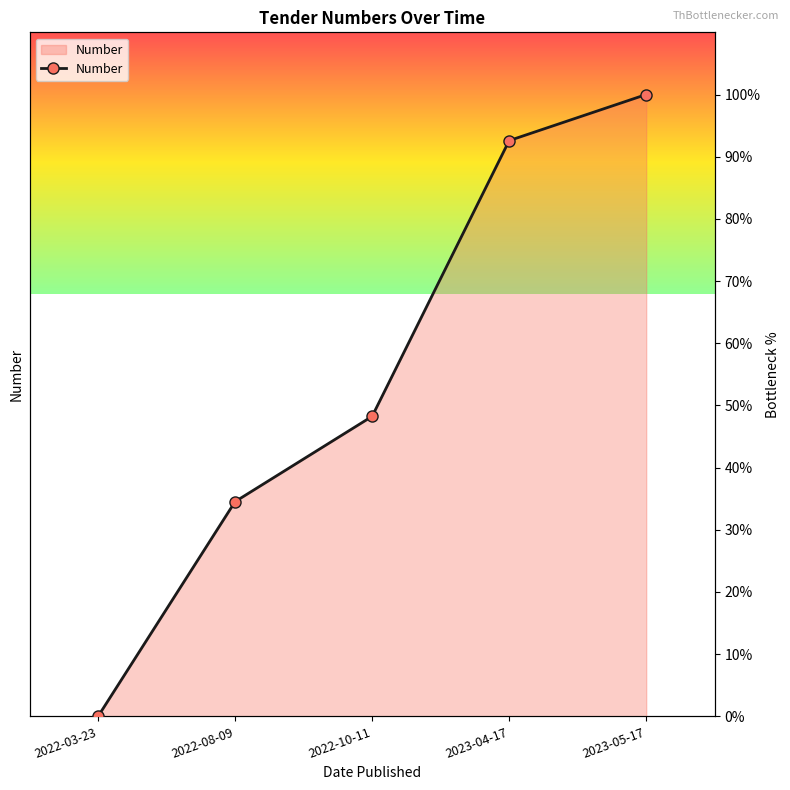

What is the sum of all values?

275.4